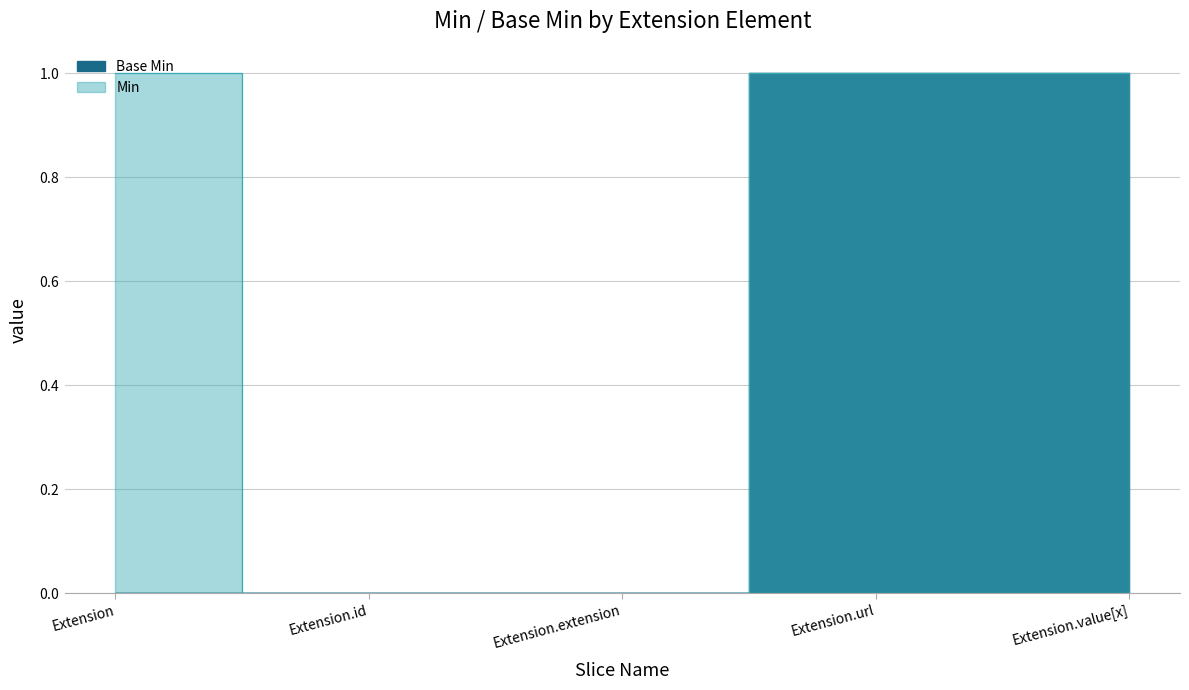

What position from the left is Extension?

1